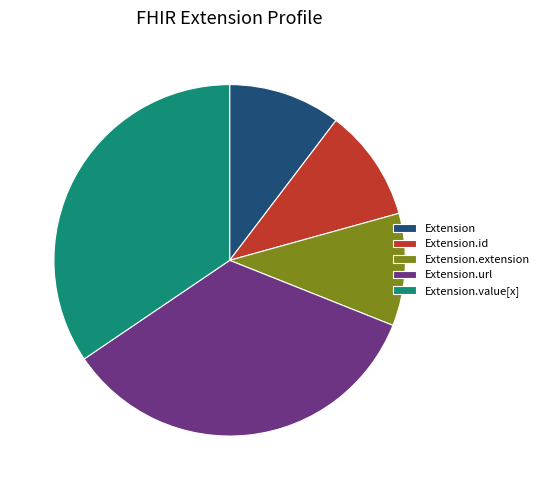

Do Extension.url and Extension.extension together represent more than half of the pie?

No